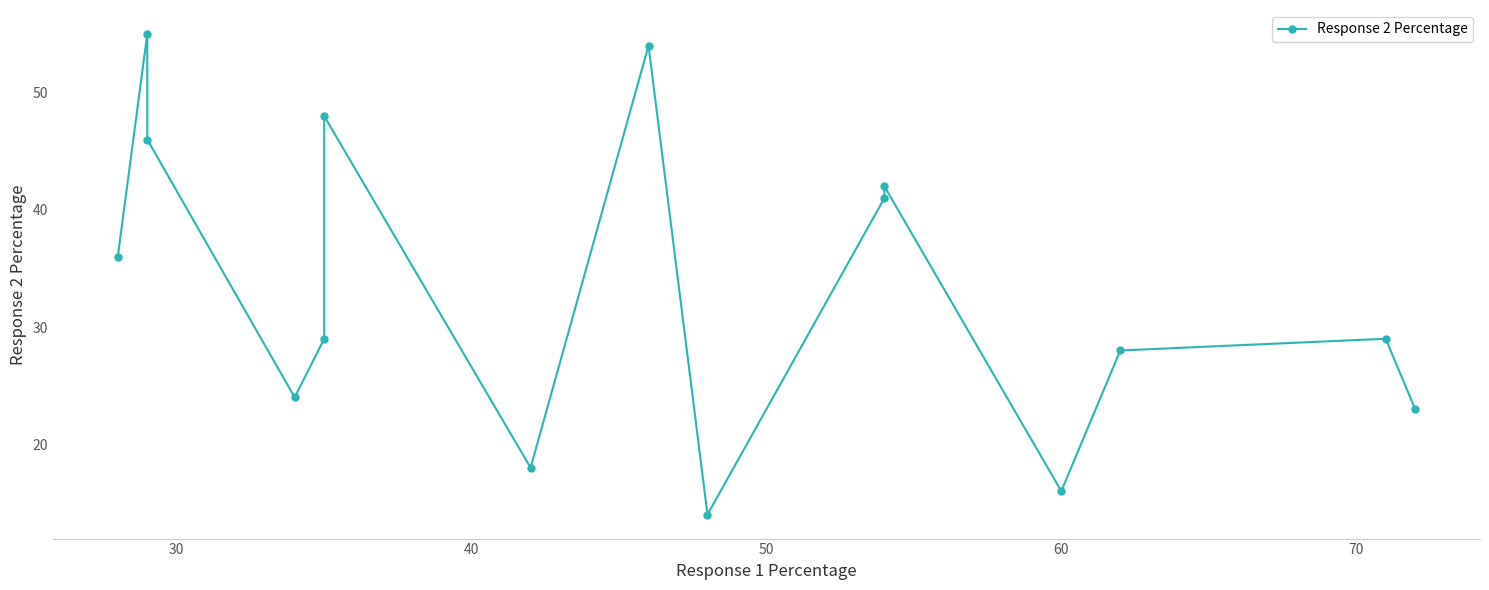

How many lines are shown in the chart?

1